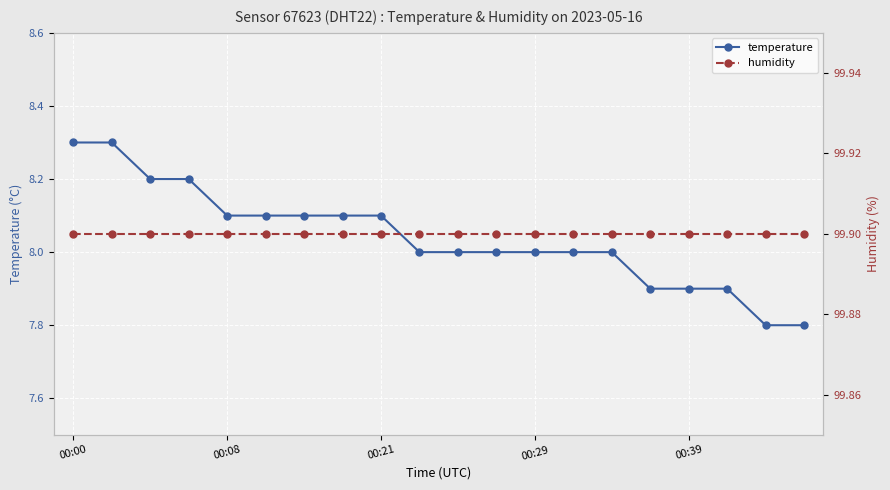

True or false: temperature and humidity intersect in this chart.

False